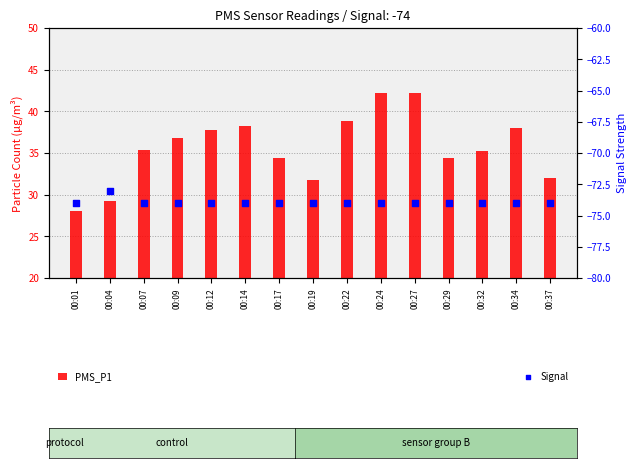

Is the value of Signal at 00:37 greater than the value of PMS_P1 at 00:24?

No